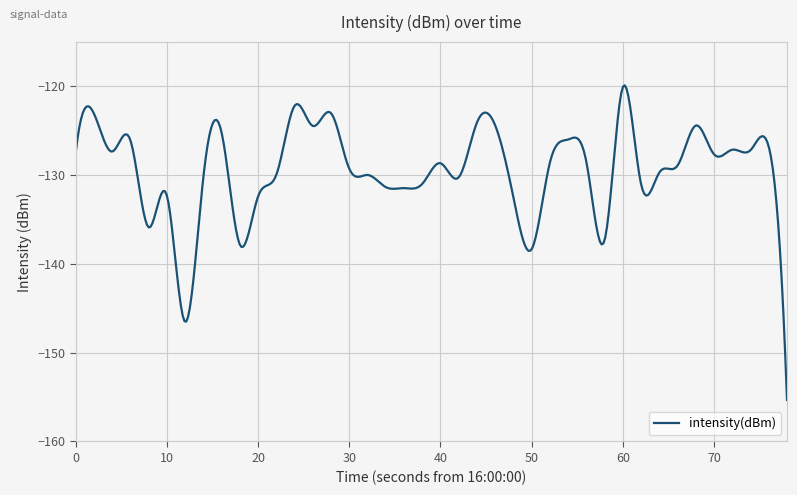

What is the smallest value displayed?

-155.3